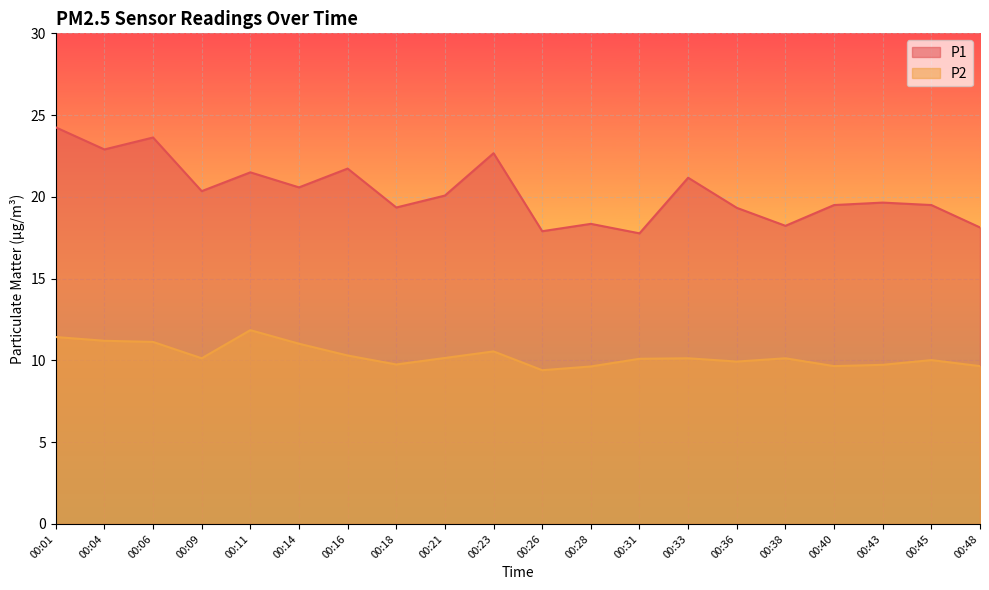

Which has a higher value, 00:23 or 00:31?

00:23